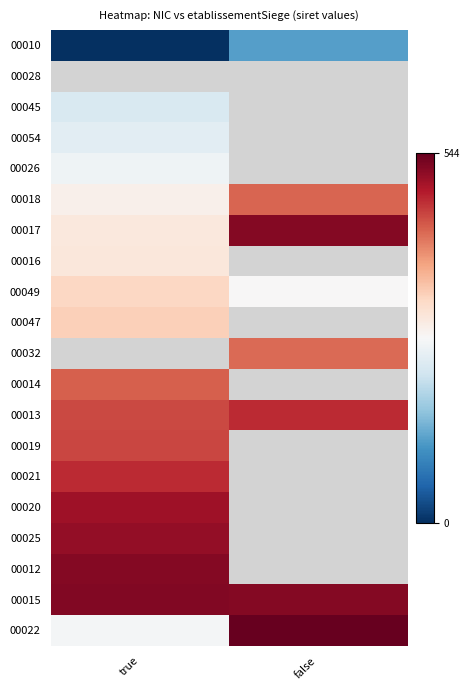

What is the maximum value shown in the chart?

43764333100022.0